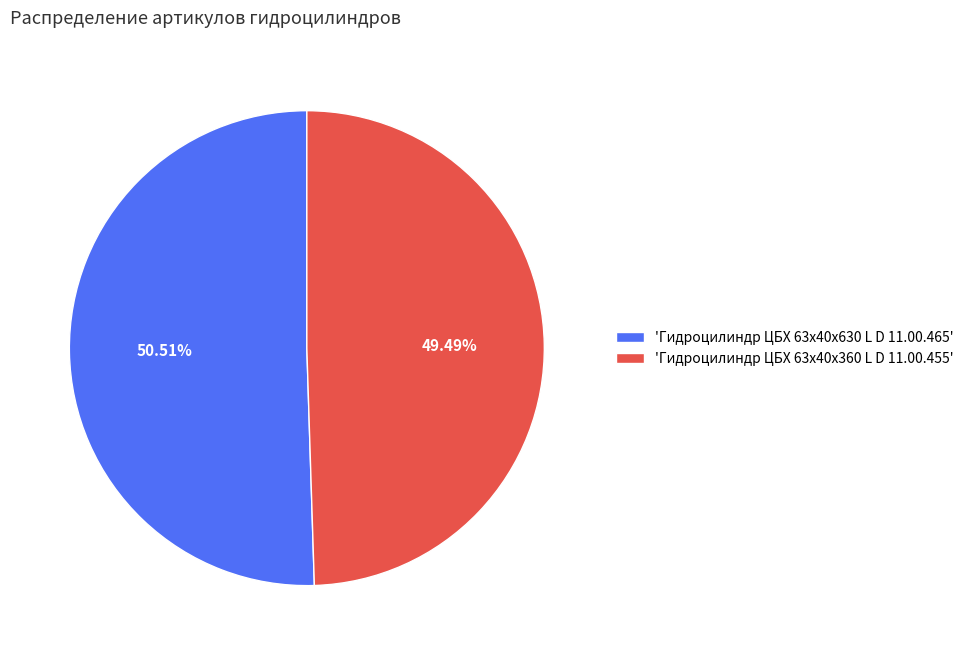

Is there any slice that represents more than half of the pie?

Yes